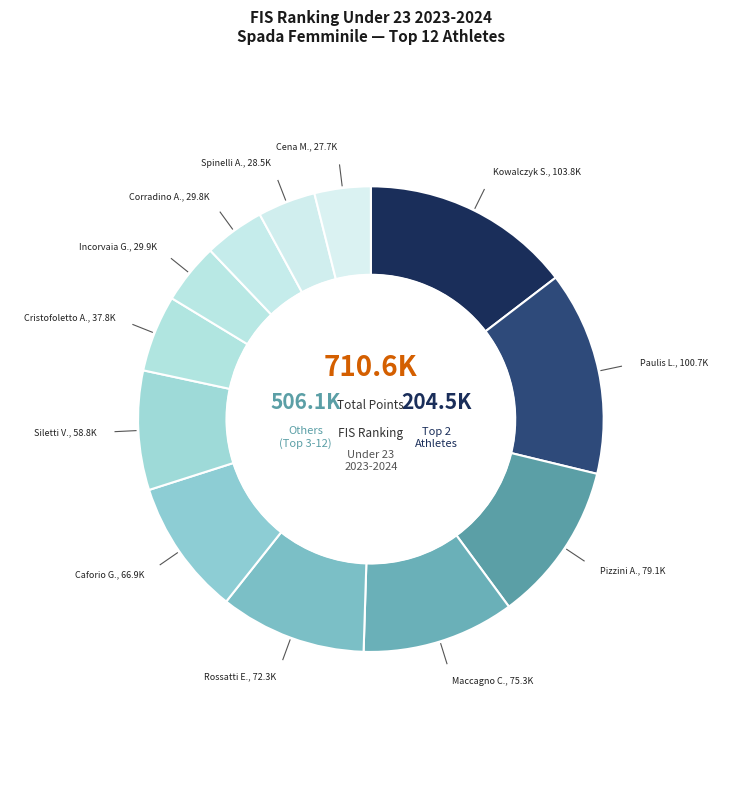

How many slices are in this pie chart?

12